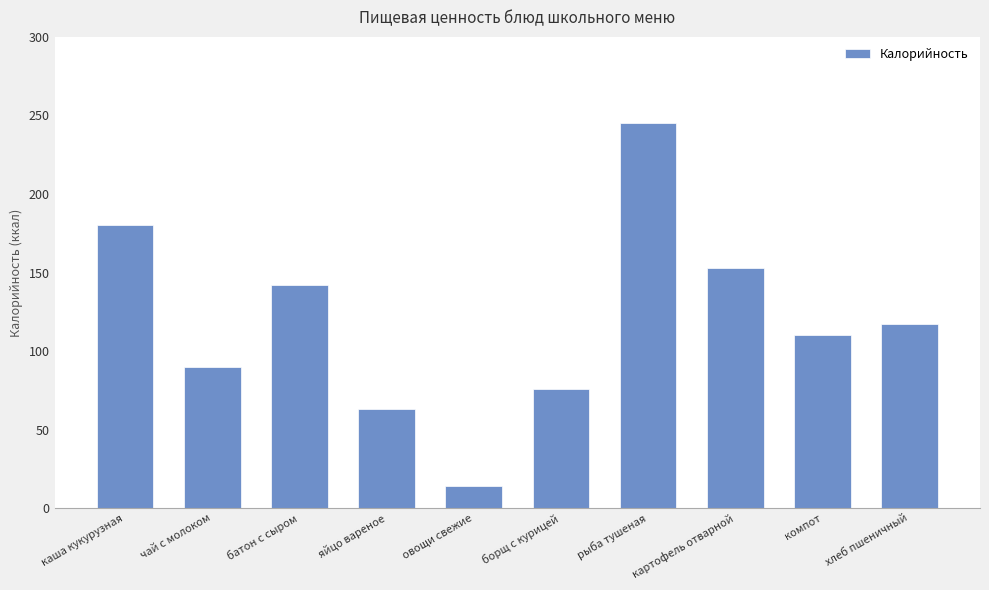

What is the greatest value displayed?

245